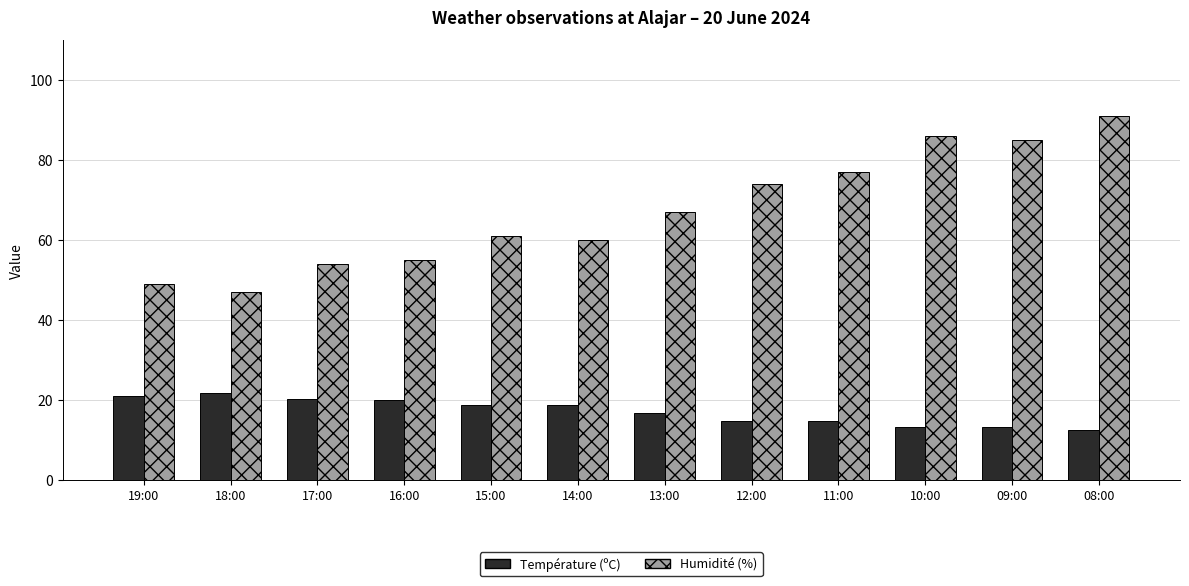

At which label does Humidité (%) reach its minimum?

18:00